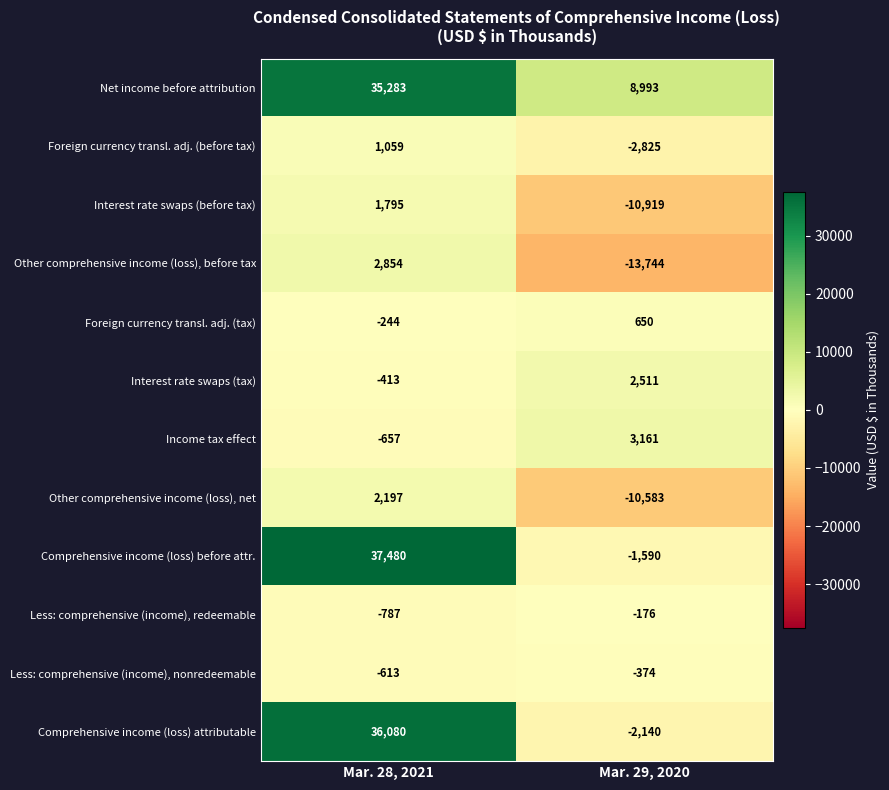

How many values in Interest rate swaps (before tax) are above zero?

1